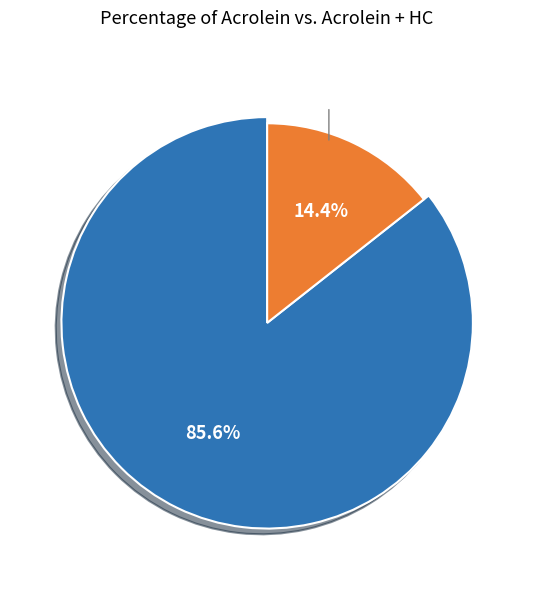

Does Acrolein + HC represent more than half of the total?

No